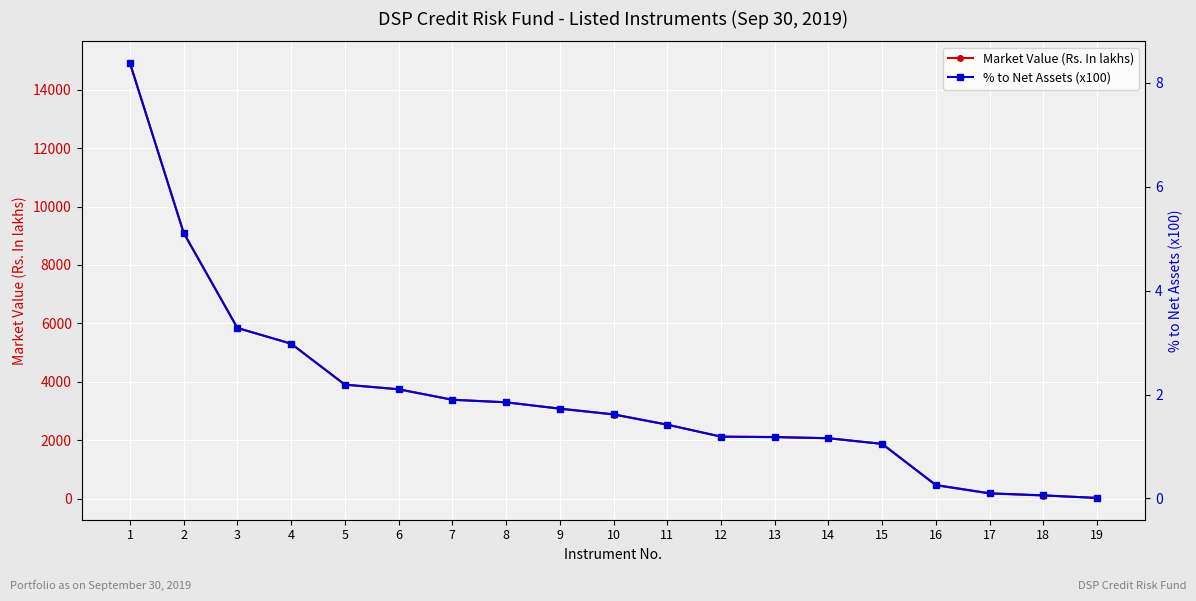

What is the total value across all series at 1?

14920.9